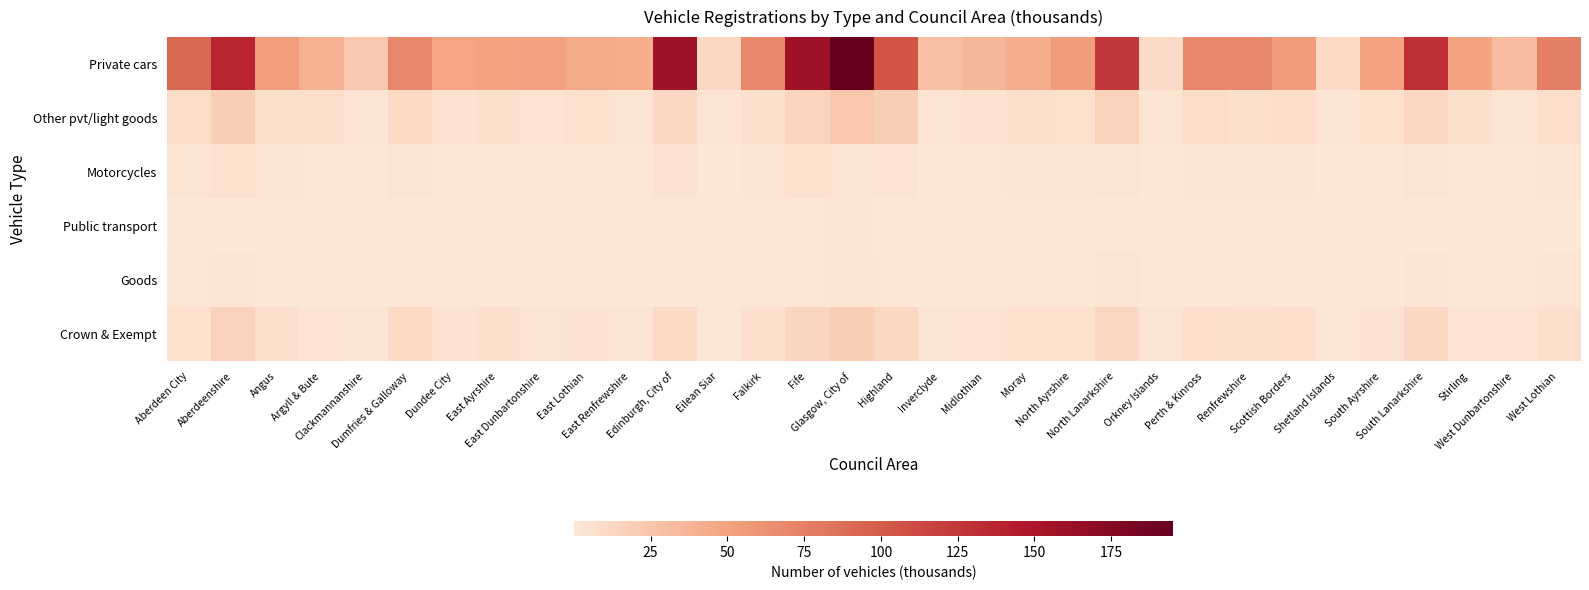

At which category does the chart reach its minimum across all series?

Orkney Islands